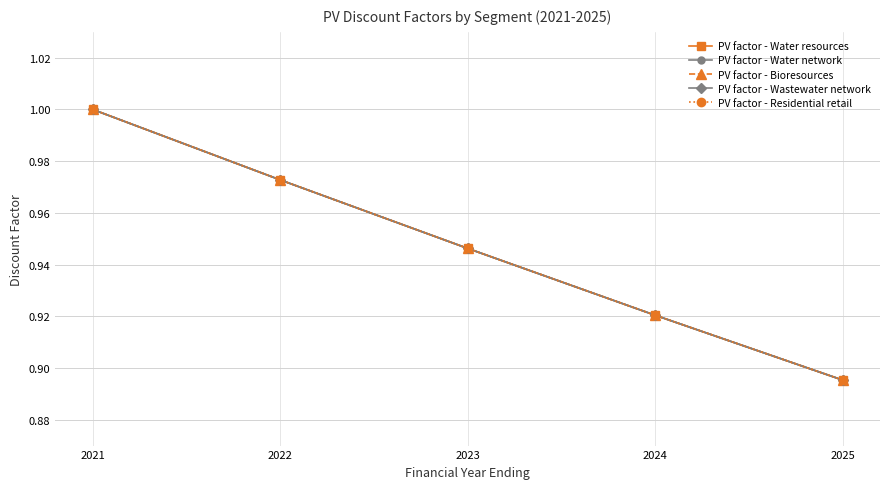

True or false: PV factor - Residential retail and PV factor - Water resources intersect in this chart.

False